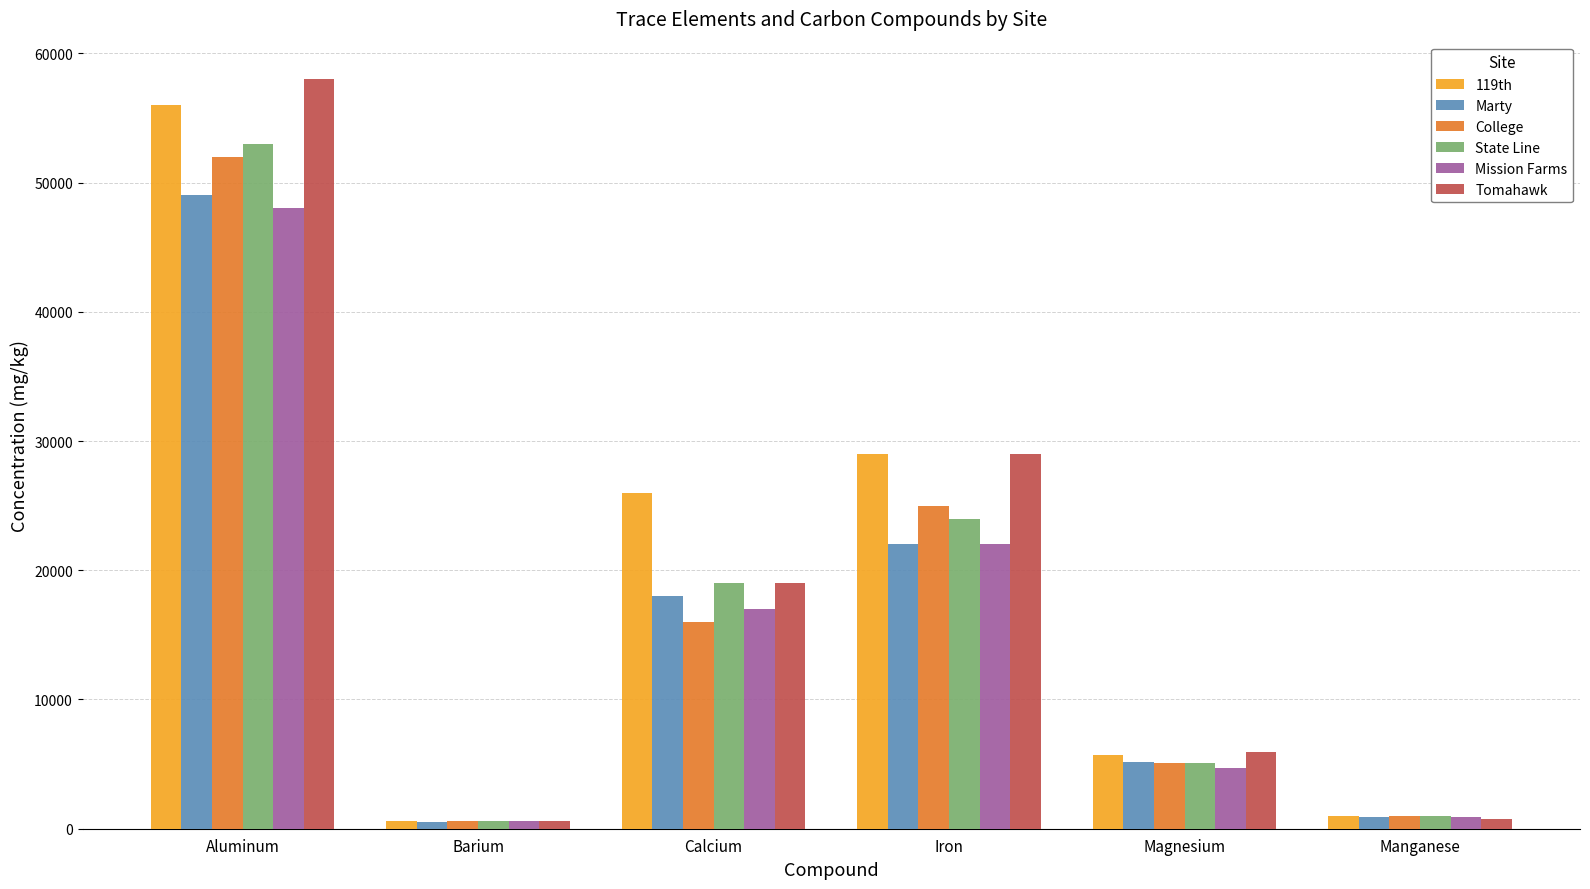

At how many categories does at least one series exceed 14702?

3